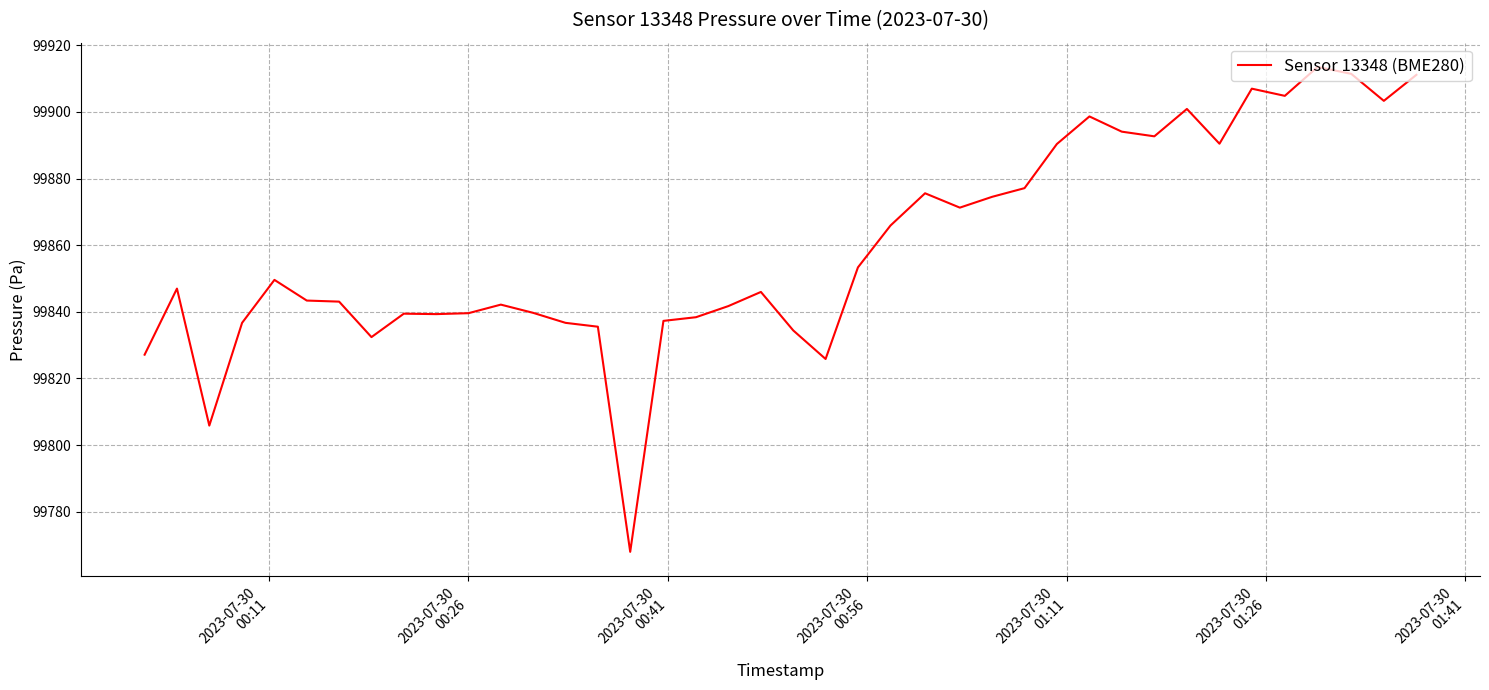

What is the minimum value shown in the chart?

99767.9